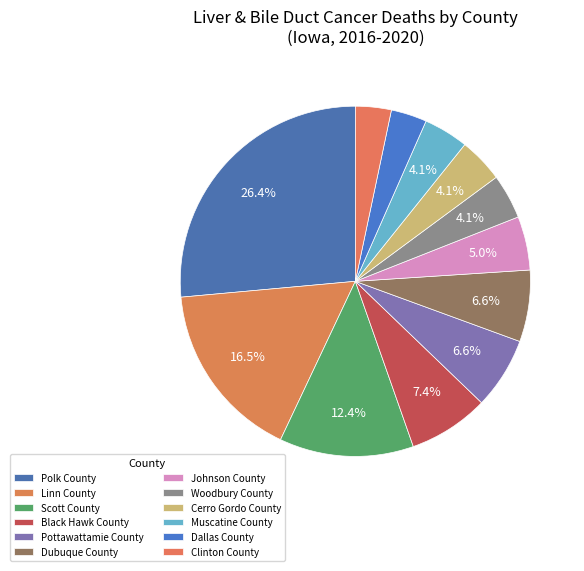

Is it true that Muscatine County is 4% of the pie?

True